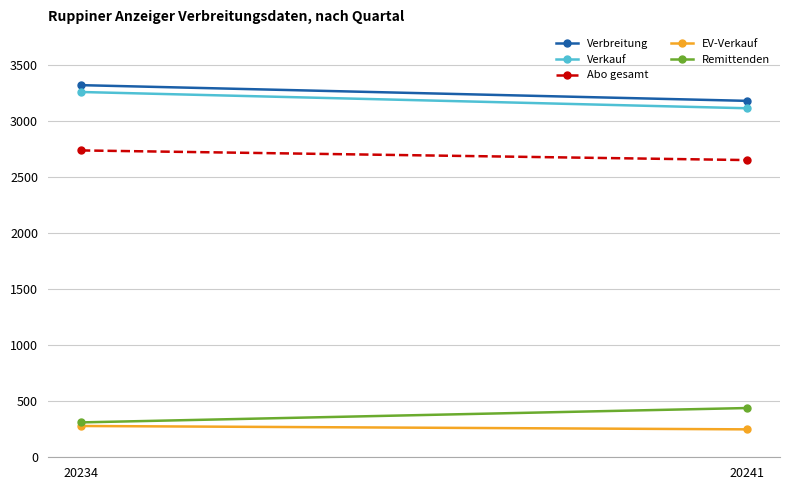

How many data points in Remittenden are less than 439?

1